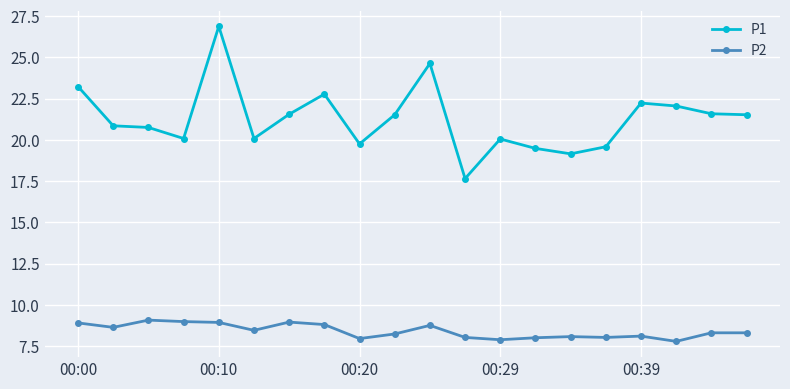

Which series has the widest spread of values?

P1